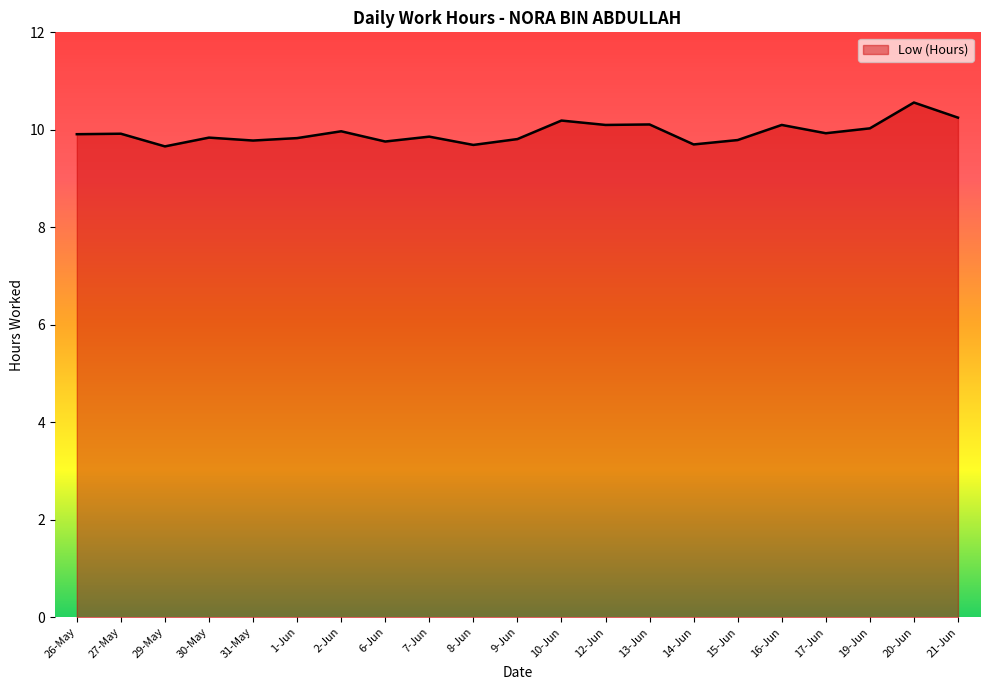

What position from the left is 6-Jun?

8